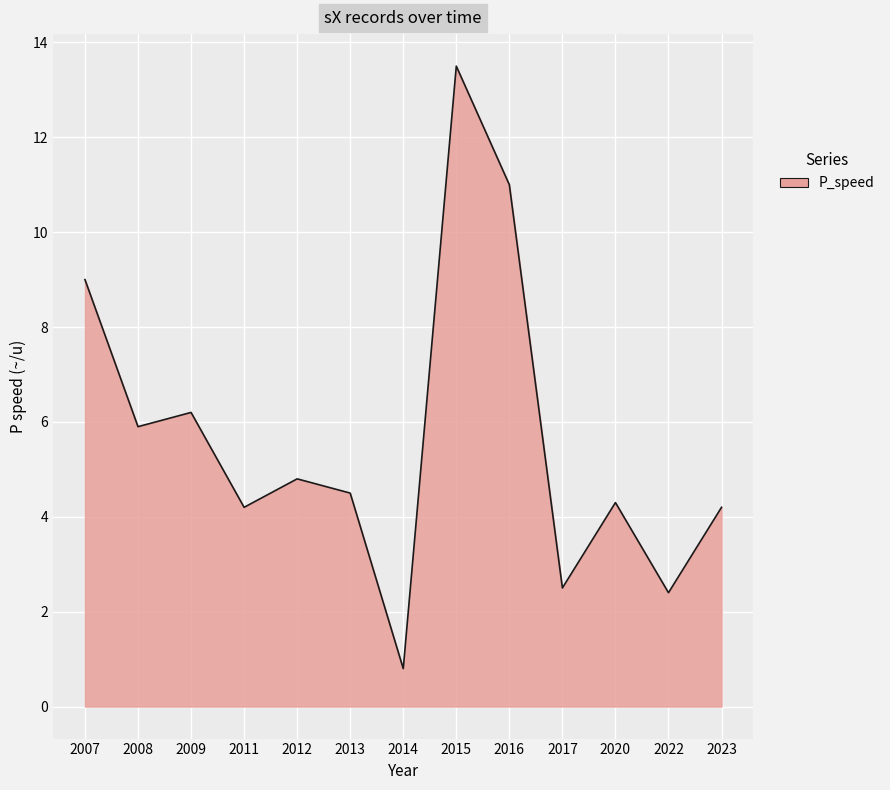

Reading left to right, list all the values displayed in this chart.

2007=9.0	2008=5.9	2009=6.2	2011=4.2	2012=4.8	2013=4.5	2014=0.8	2015=13.5	2016=11.0	2017=2.5	2020=4.3	2022=2.4	2023=4.2